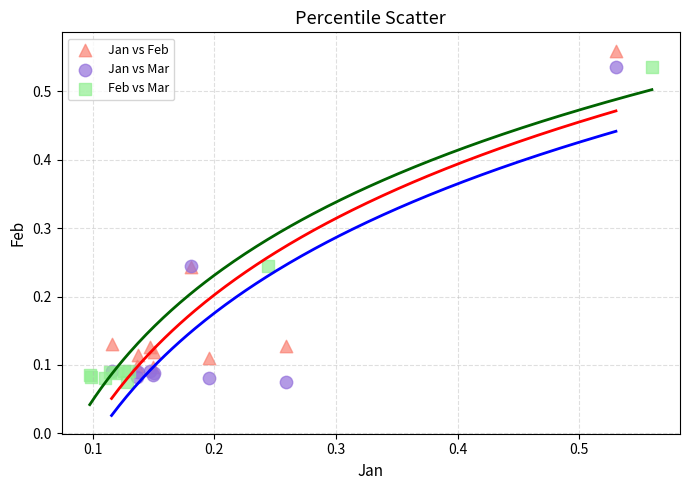

Which series contains the highest Y value?

Jan vs Feb